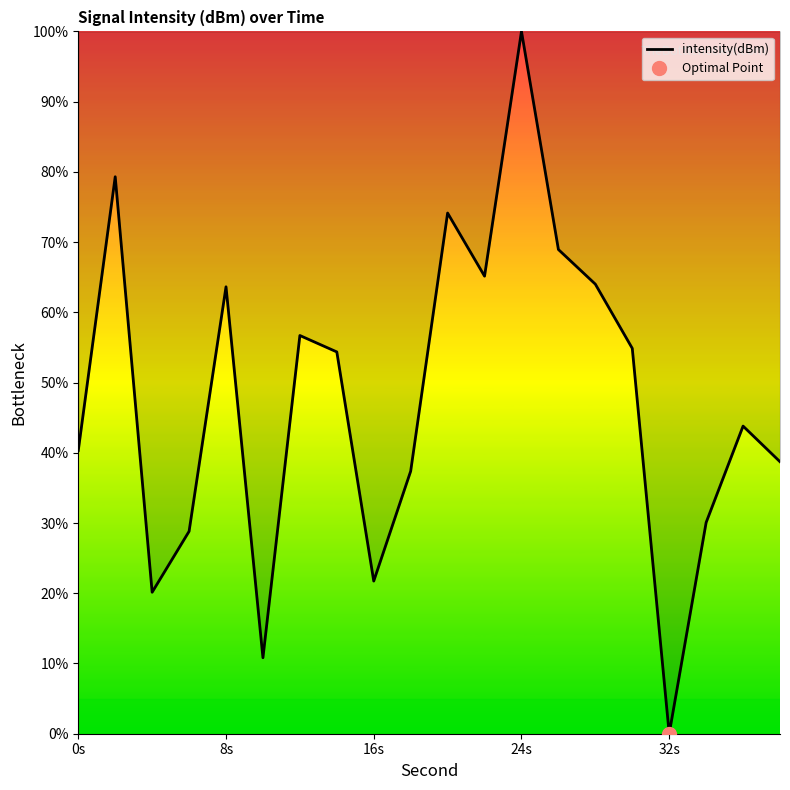

At which label does intensity(dBm) reach its minimum?

32s